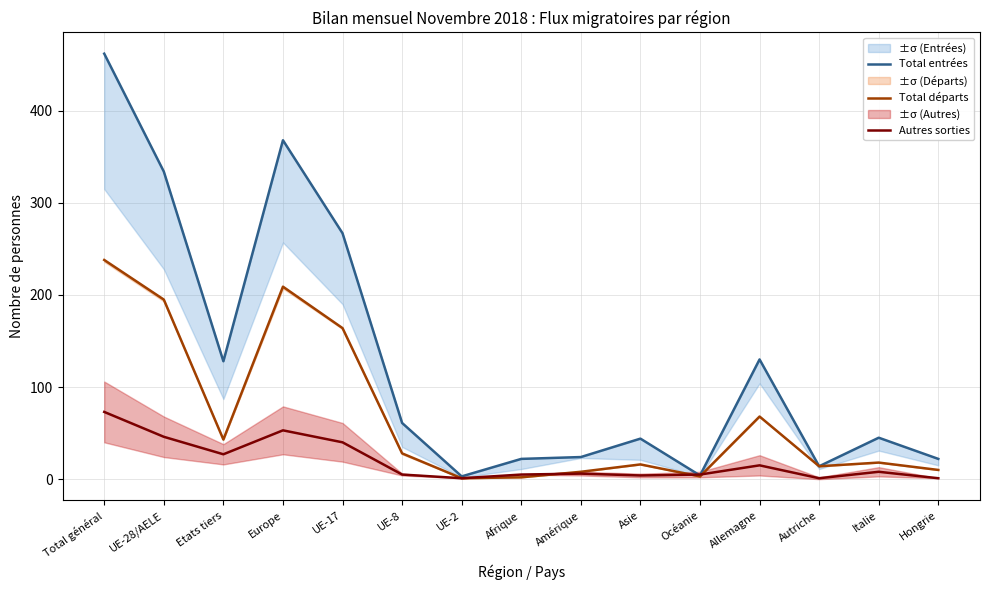

List the series in order of their overall mean, lowest first.

Autres sorties, Total départs, Total entrées